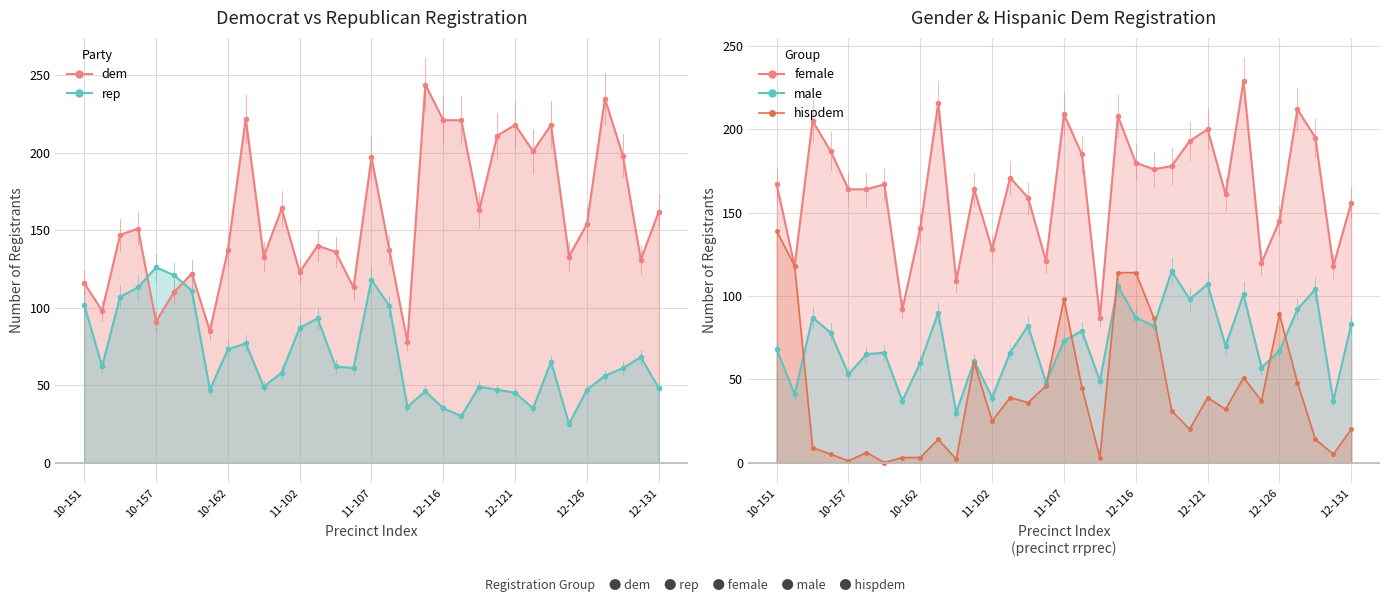

What is the average value of the hispdem series?

41